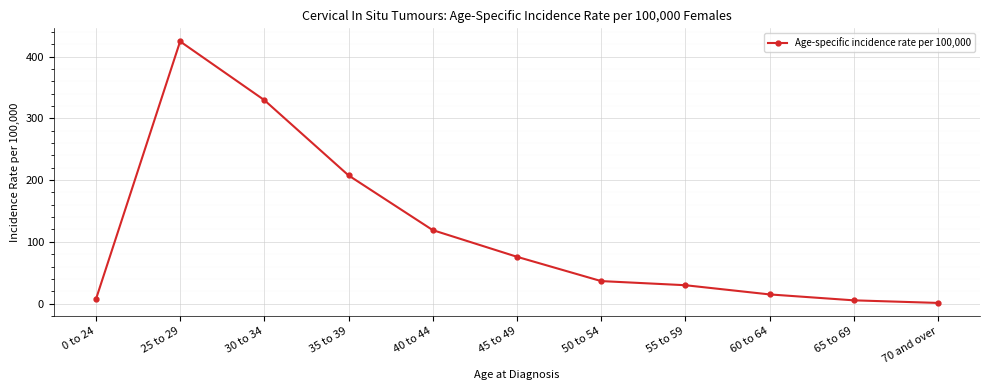

True or false: the data has more than 0 interior local peaks.

True